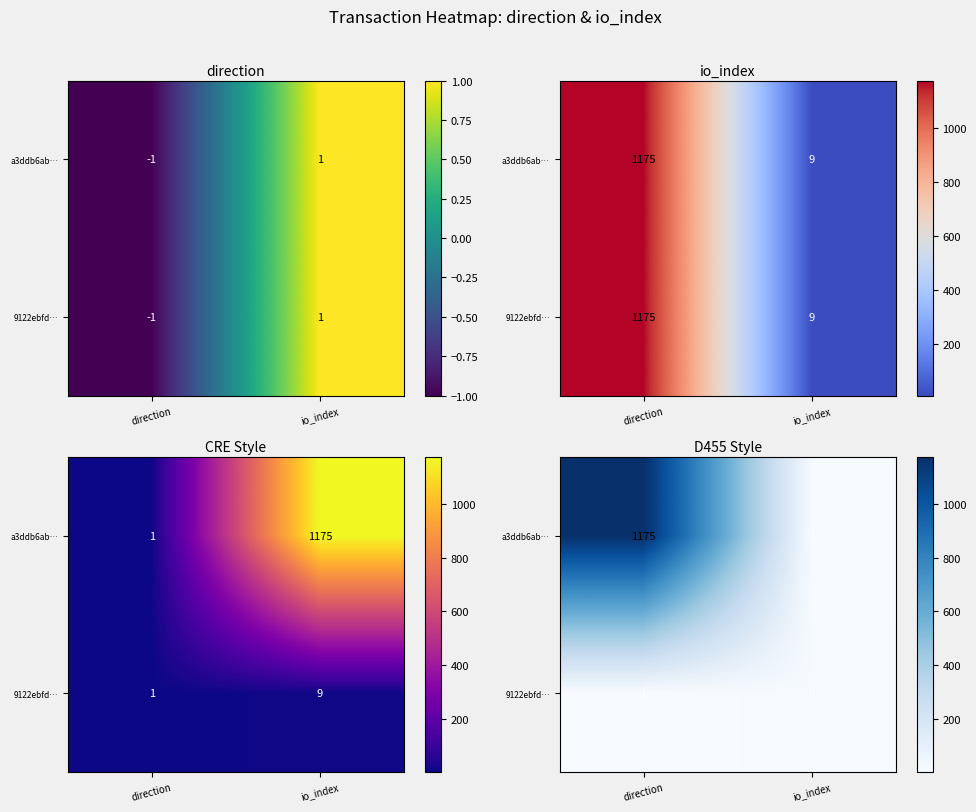

Which series has the widest spread of values?

a3ddb6ab…